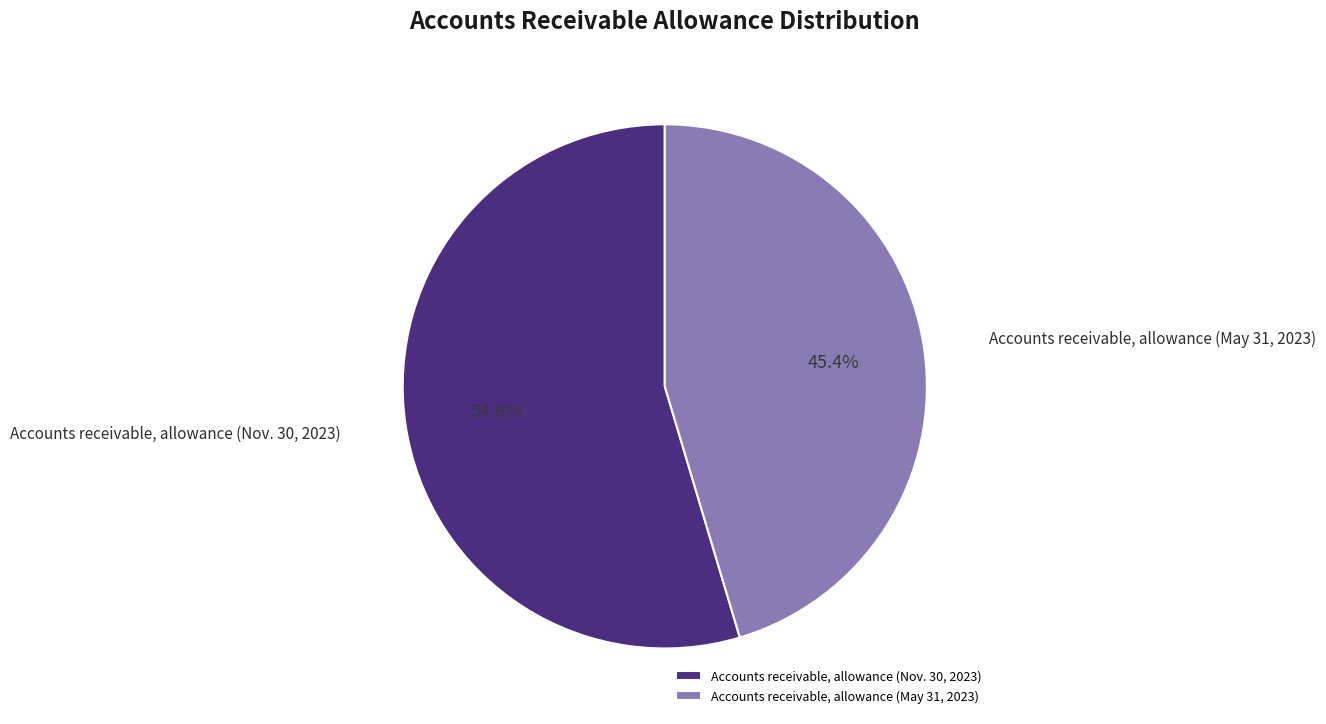

To the nearest percent, what is the difference between the largest and smallest slice percentages?

9%